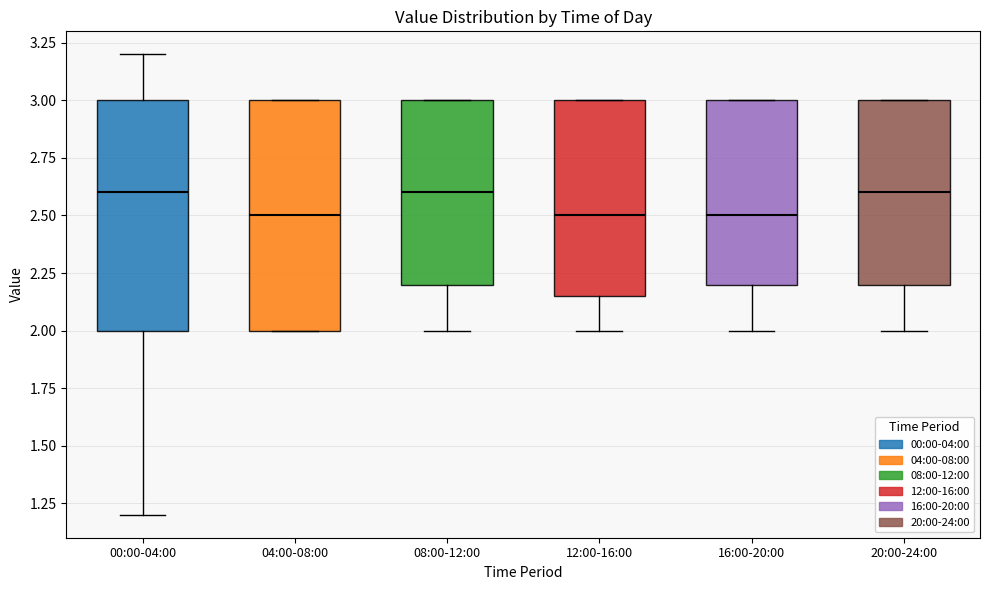

Where is the lower edge of the box for 04:00-08:00 on the y-axis? The values are not printed on the chart, so give them approximately, as read against the axis.

2.00